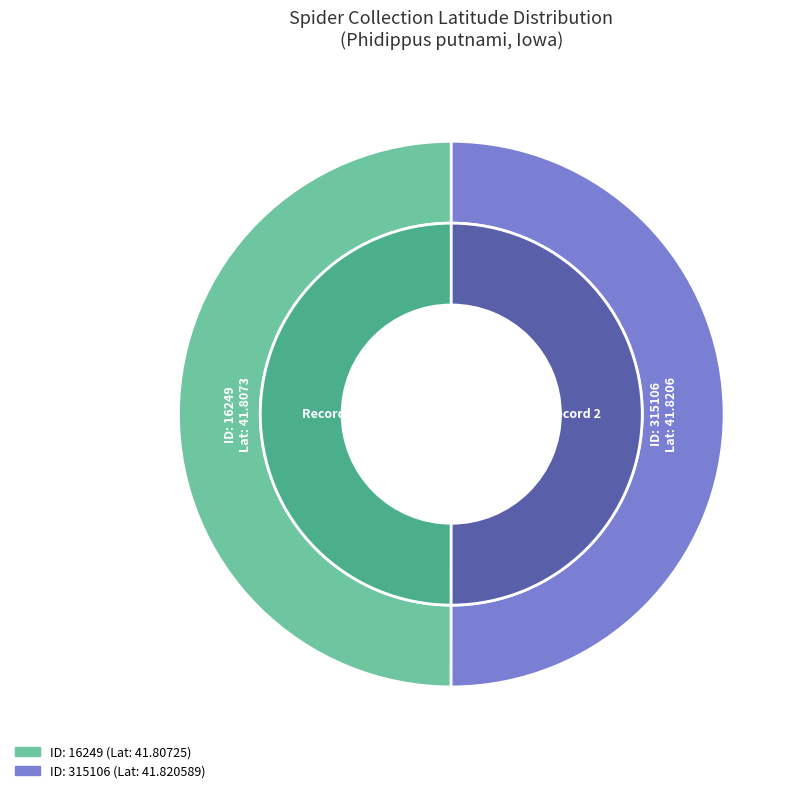

Which slice is the largest?

315106